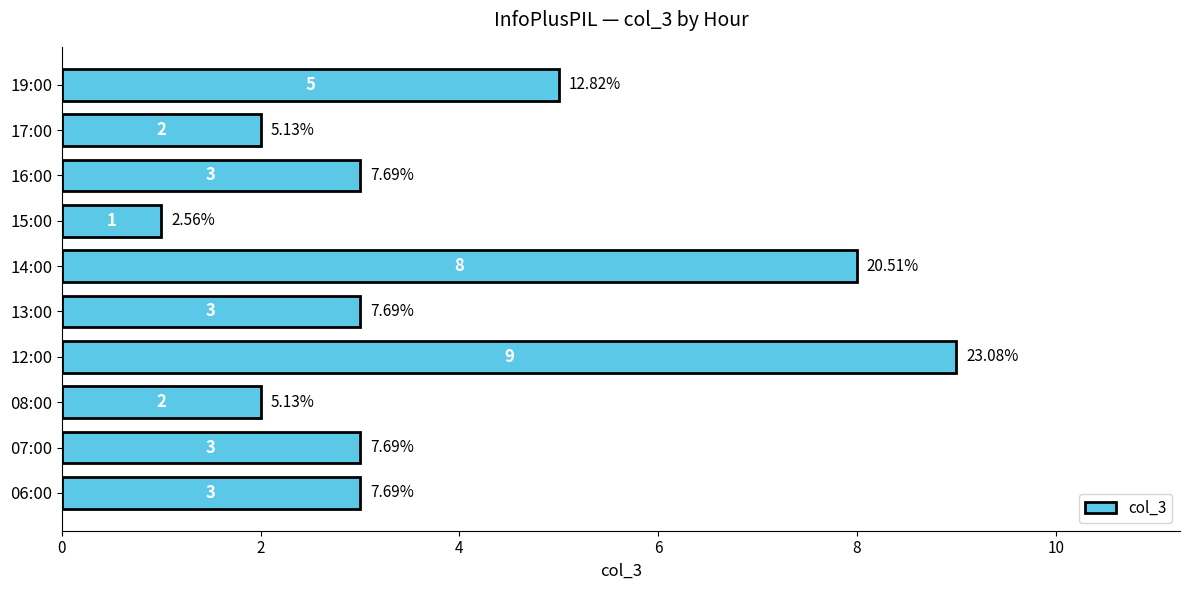

What is the ratio of the value at 06:00 to the value at 13:00?

1.0